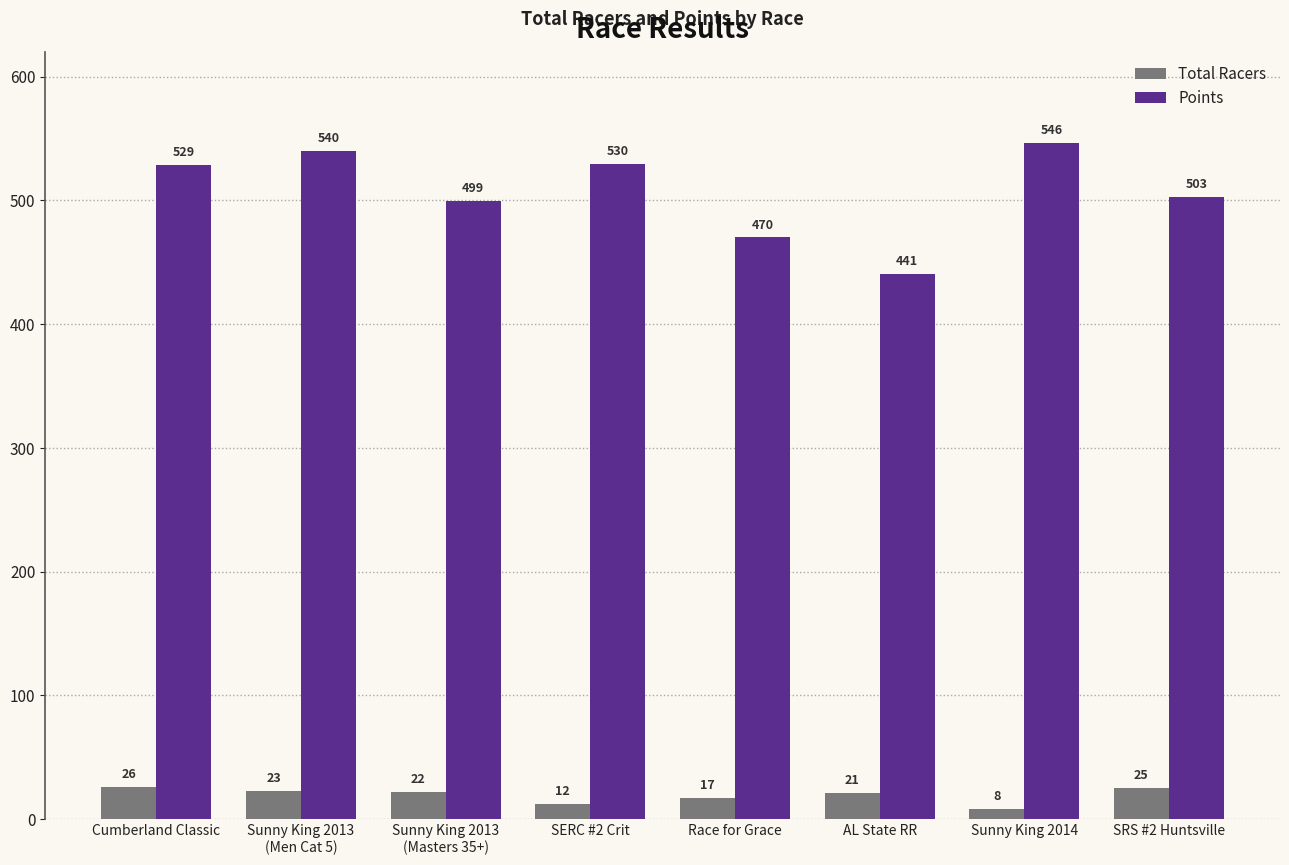

Which category has the lowest value in the Total Racers series?

Sunny King 2014